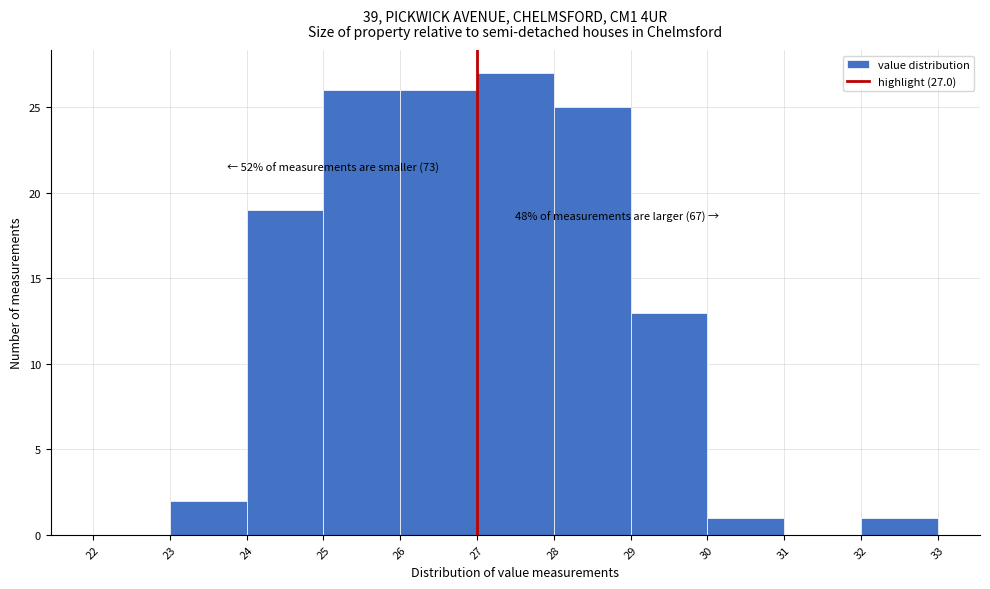

Which range on the x-axis has the tallest bar?

27 to 28